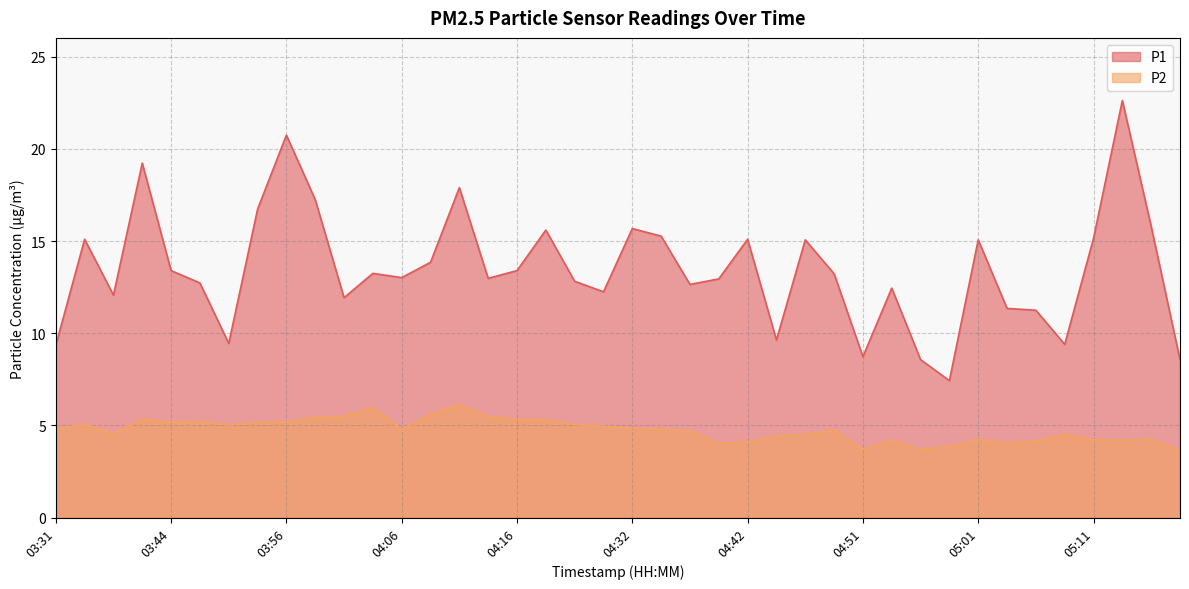

How many lines are shown in the chart?

2